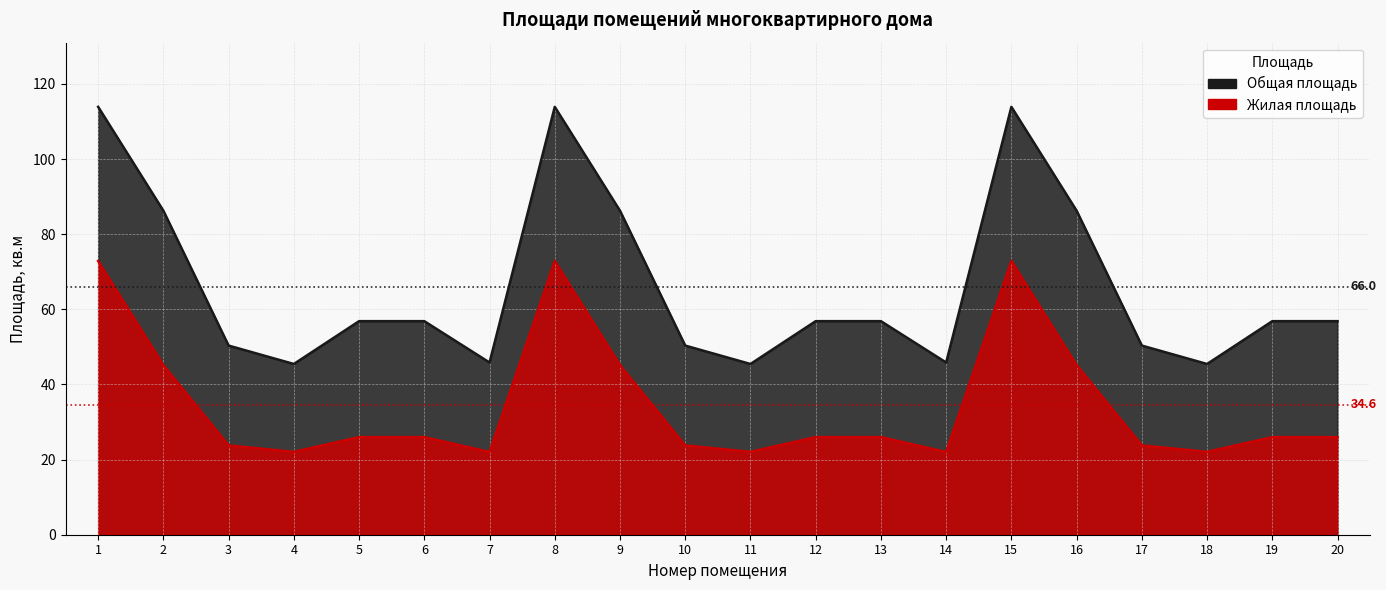

True or false: Общая площадь and Жилая площадь intersect in this chart.

False